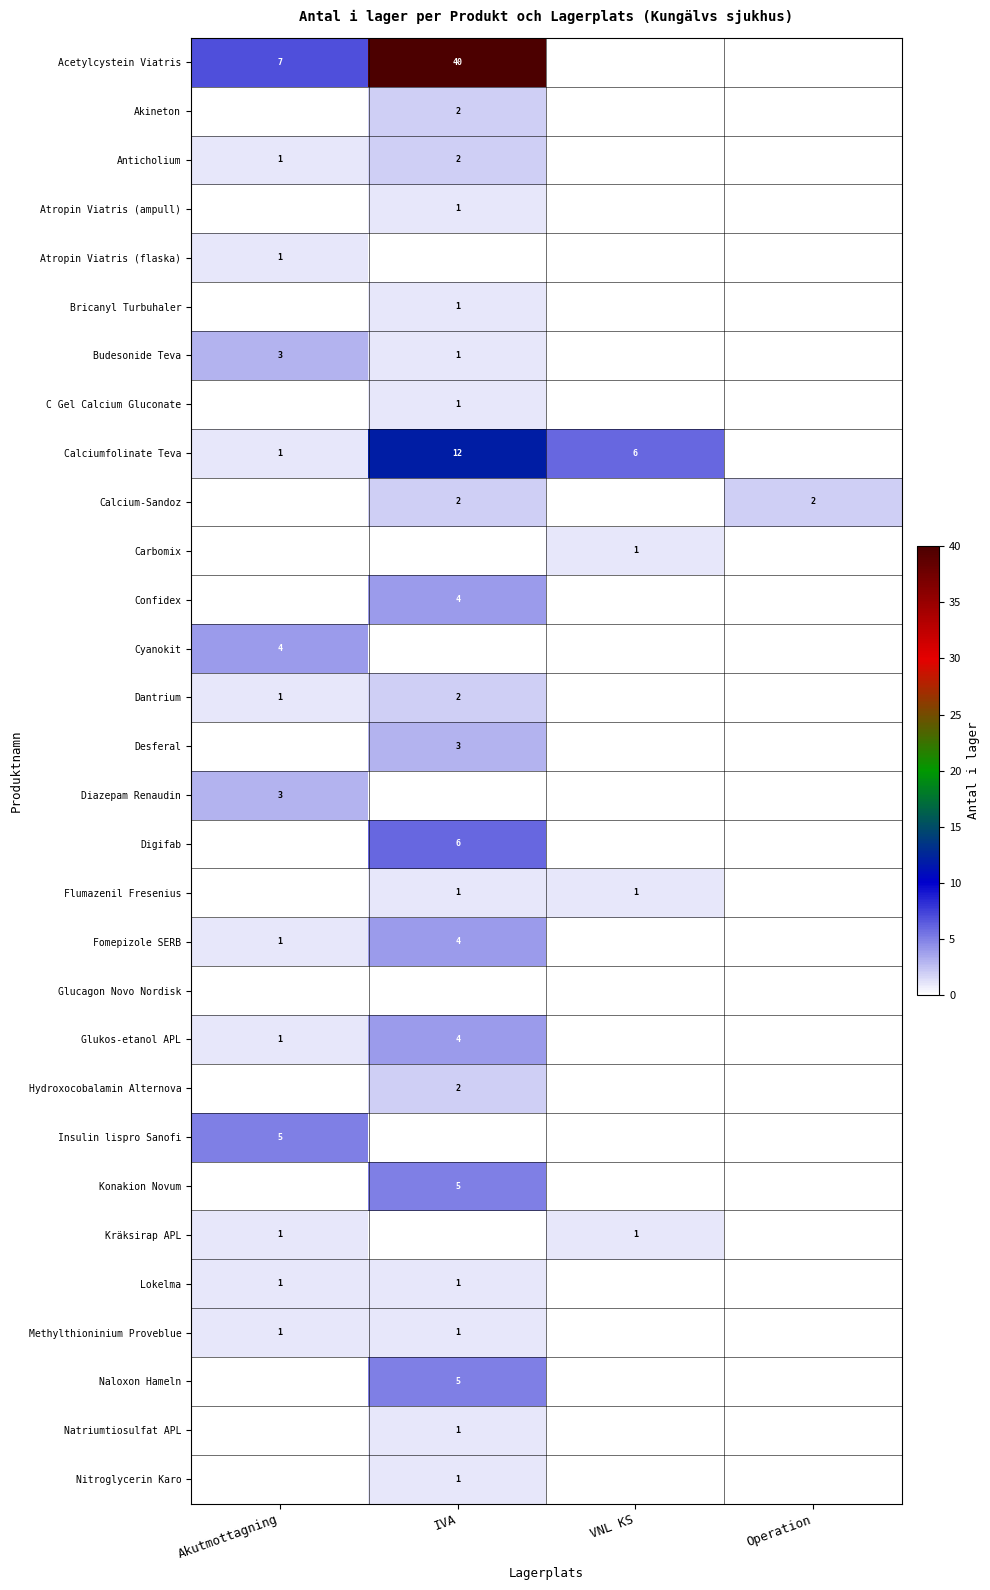

True or false: Calciumfolinate Teva has a value of 1 at Akutmottagning.

True